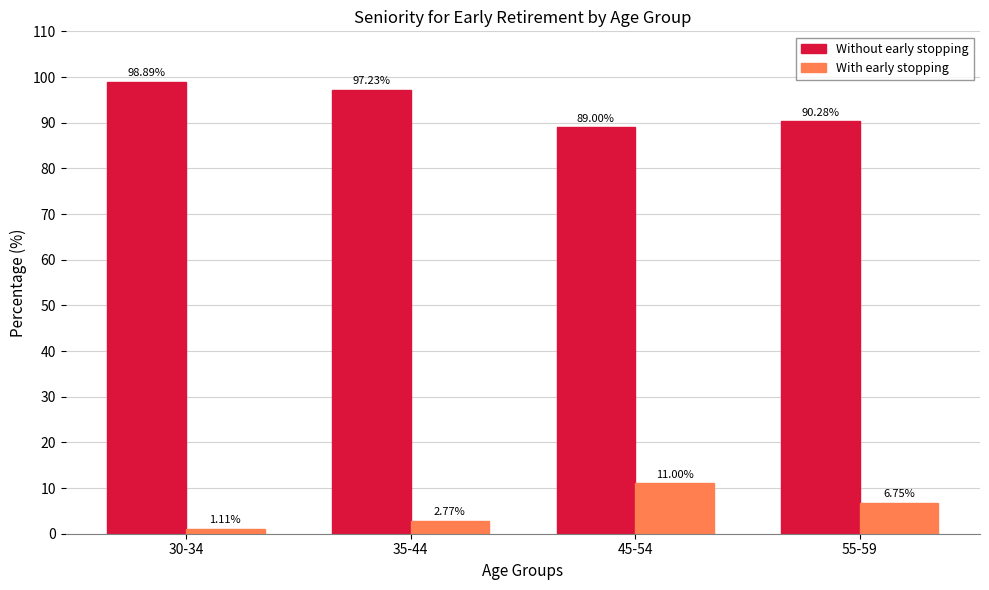

What is the greatest value displayed?

98.9